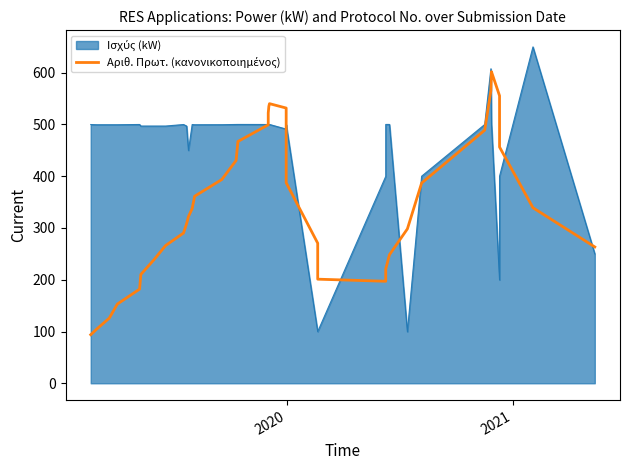

How many data points are above 339?

19